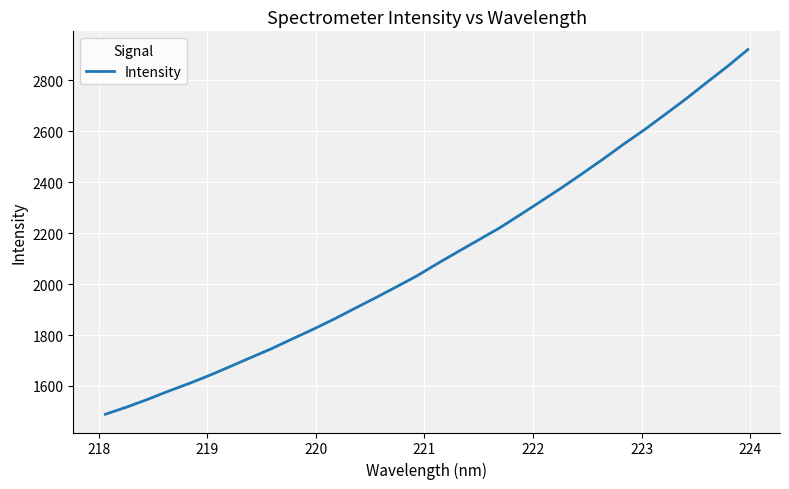

What is the difference between the maximum and minimum values?

1432.0